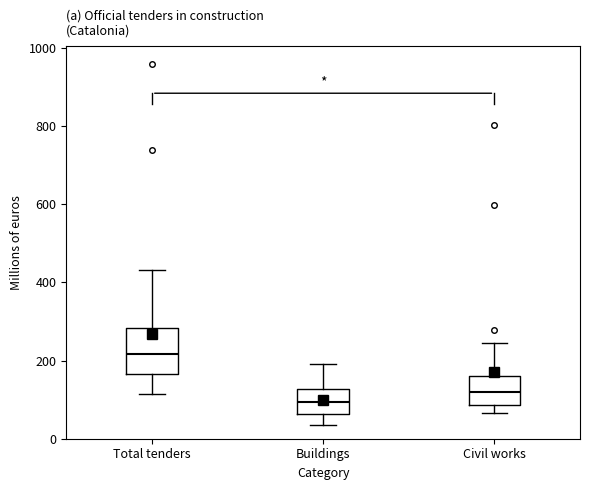

Which box is the tallest, from its lower edge to its upper edge?

Total tenders